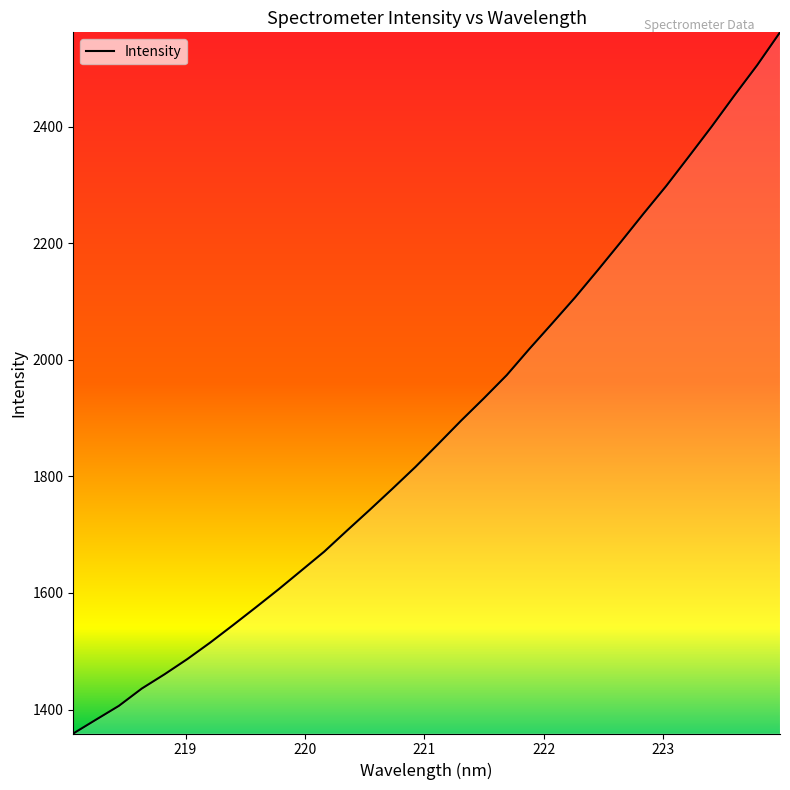

What is the minimum value shown in the chart?

1358.9